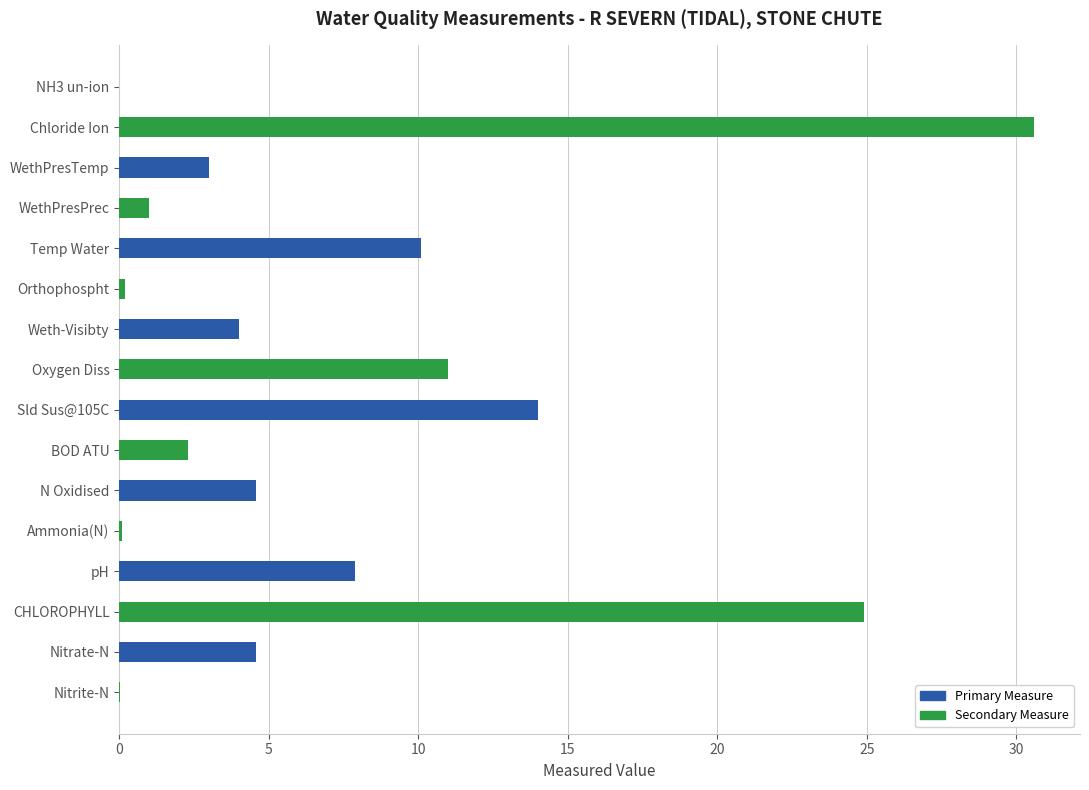

The value at BOD ATU is 1.0. True or false?

False